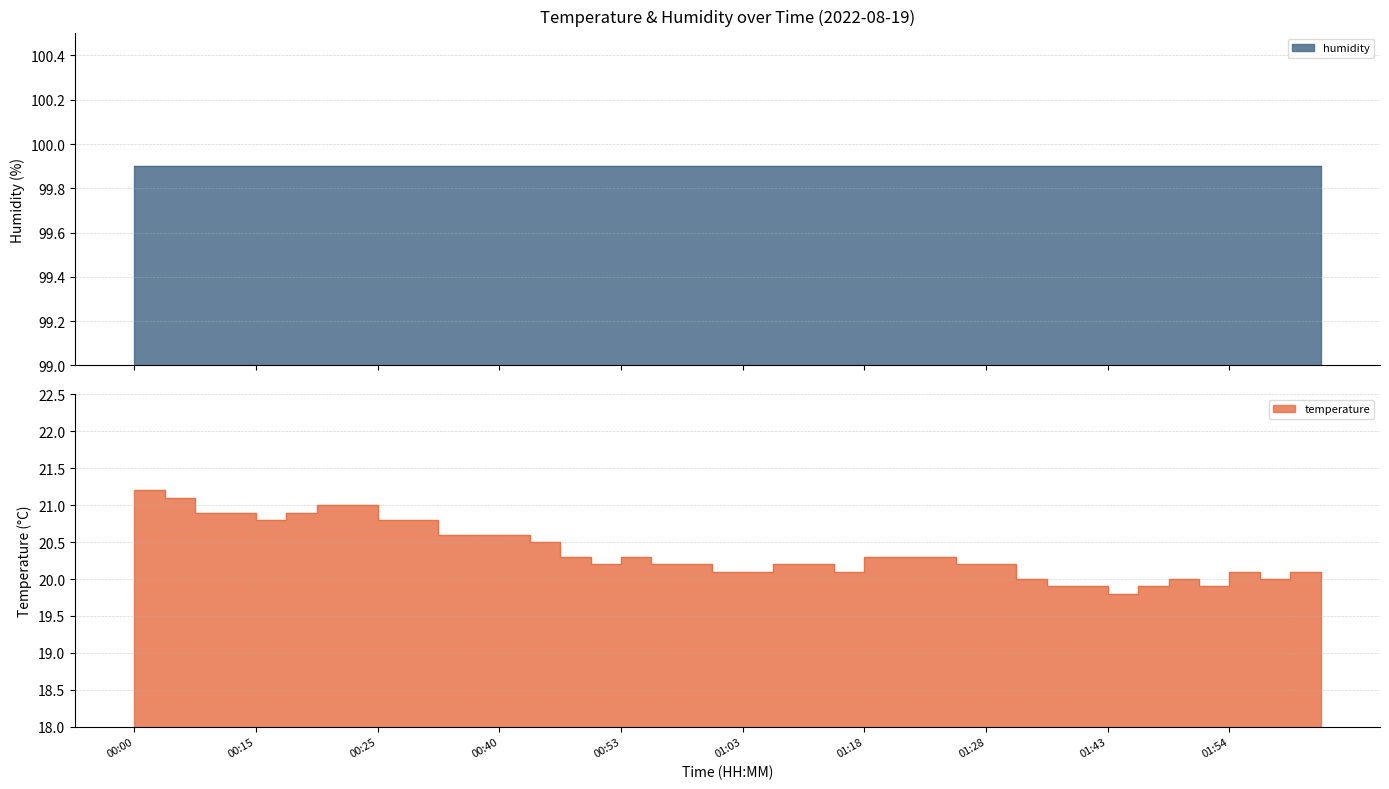

What is the difference between the maximum and minimum values?

1.4